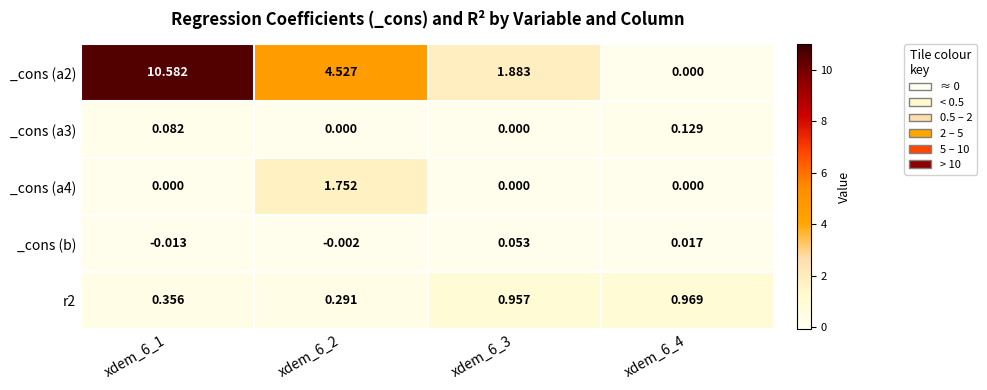

Is the value of _cons (b) at xdem_6_4 greater than the value of _cons (a4) at xdem_6_3?

Yes